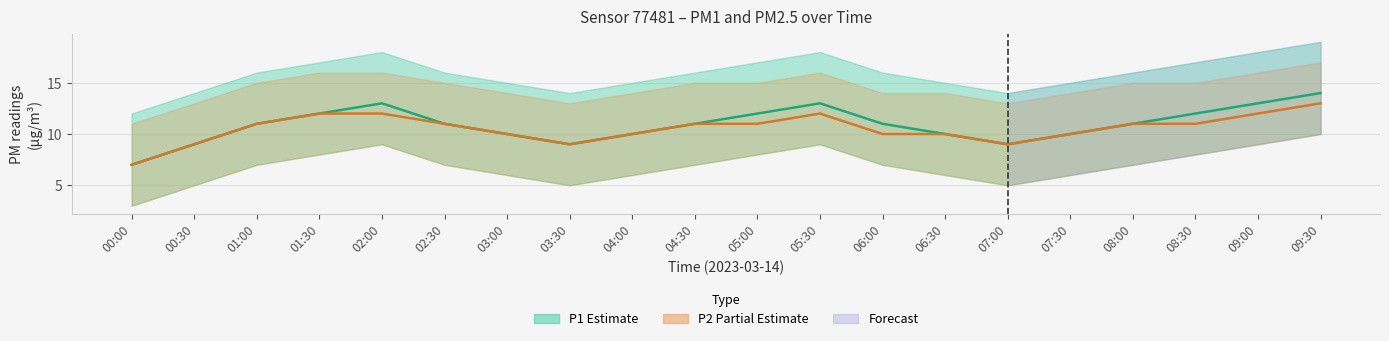

True or false: P1 and P2 intersect in this chart.

False